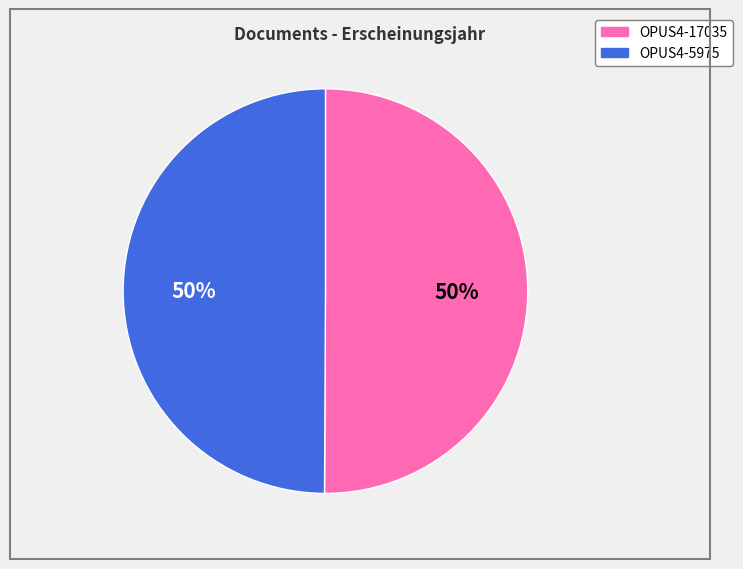

How many slices are in this pie chart?

2